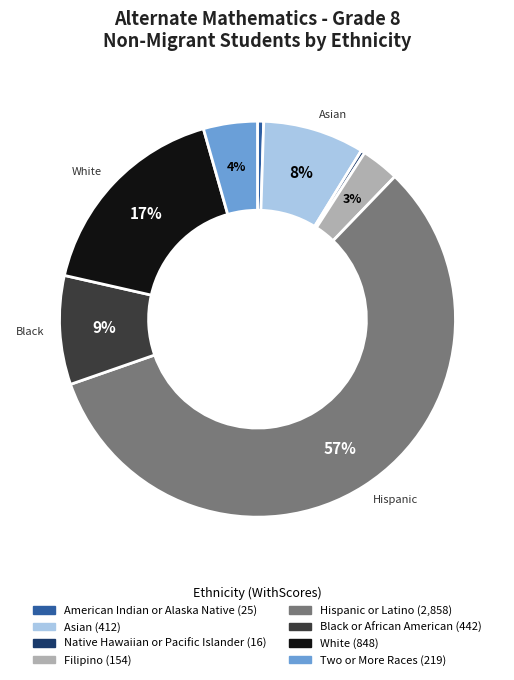

True or false: Native Hawaiian or Pacific Islander accounts for 0% of the total.

True